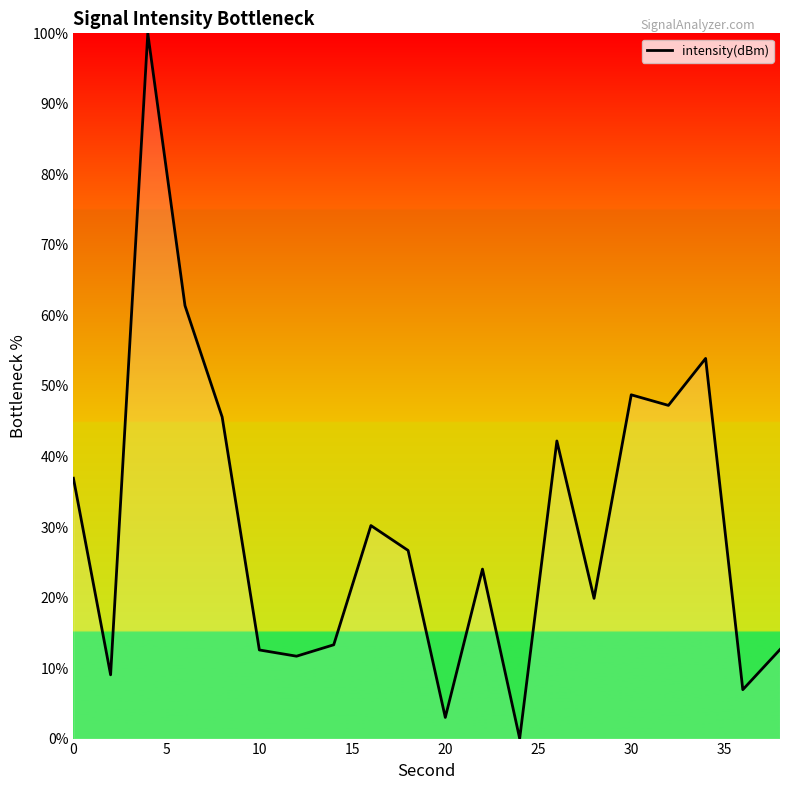

What is the difference between the maximum and minimum values?

100.0